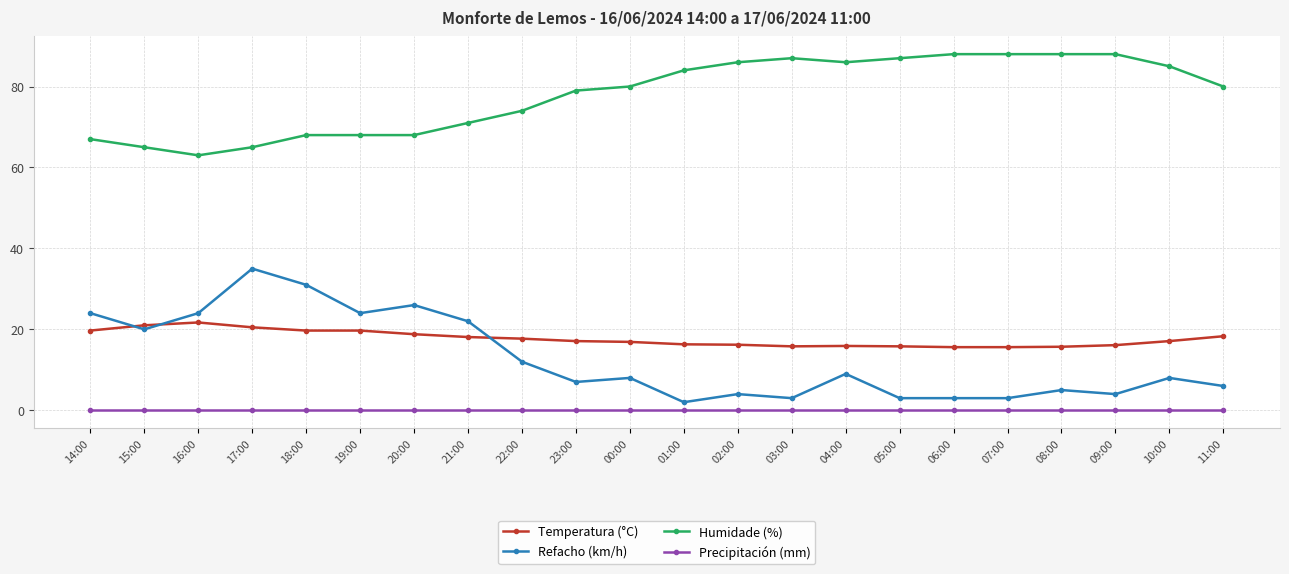

What is the total value across all series at 21:00?

111.1